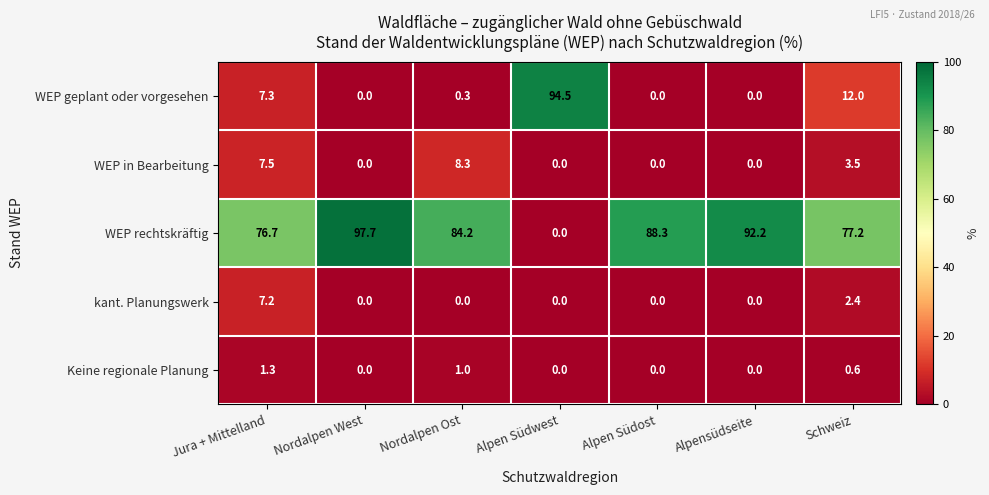

What is the highest value of the Keine regionale Planung series?

1.3